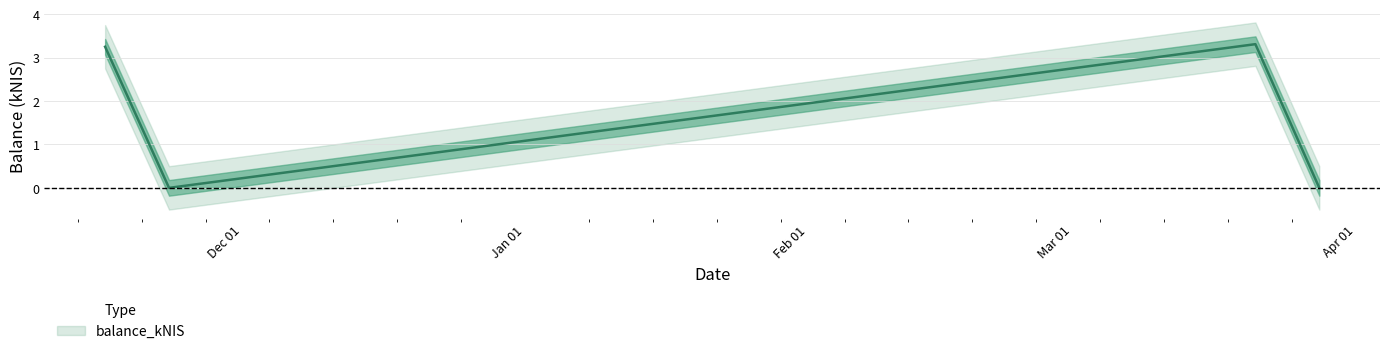

List the labels in order of value, smallest first.

2023-11-23, 2024-03-28, 2023-11-16, 2024-03-21